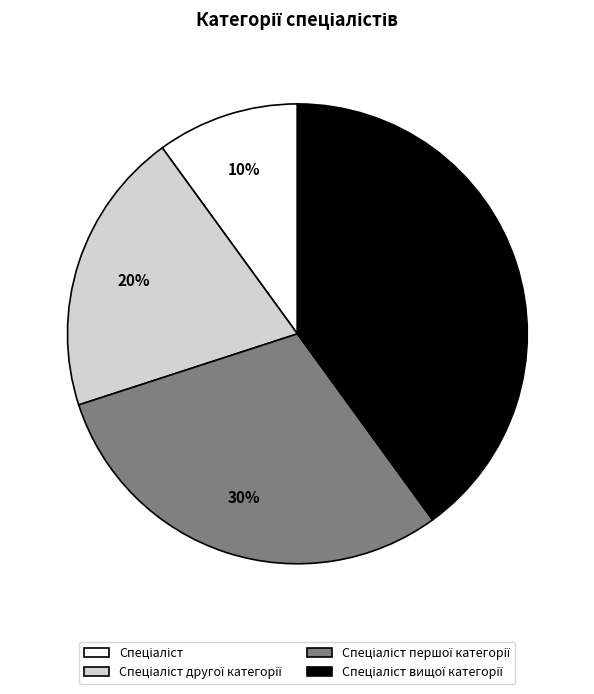

Count the number of slices in the pie.

4